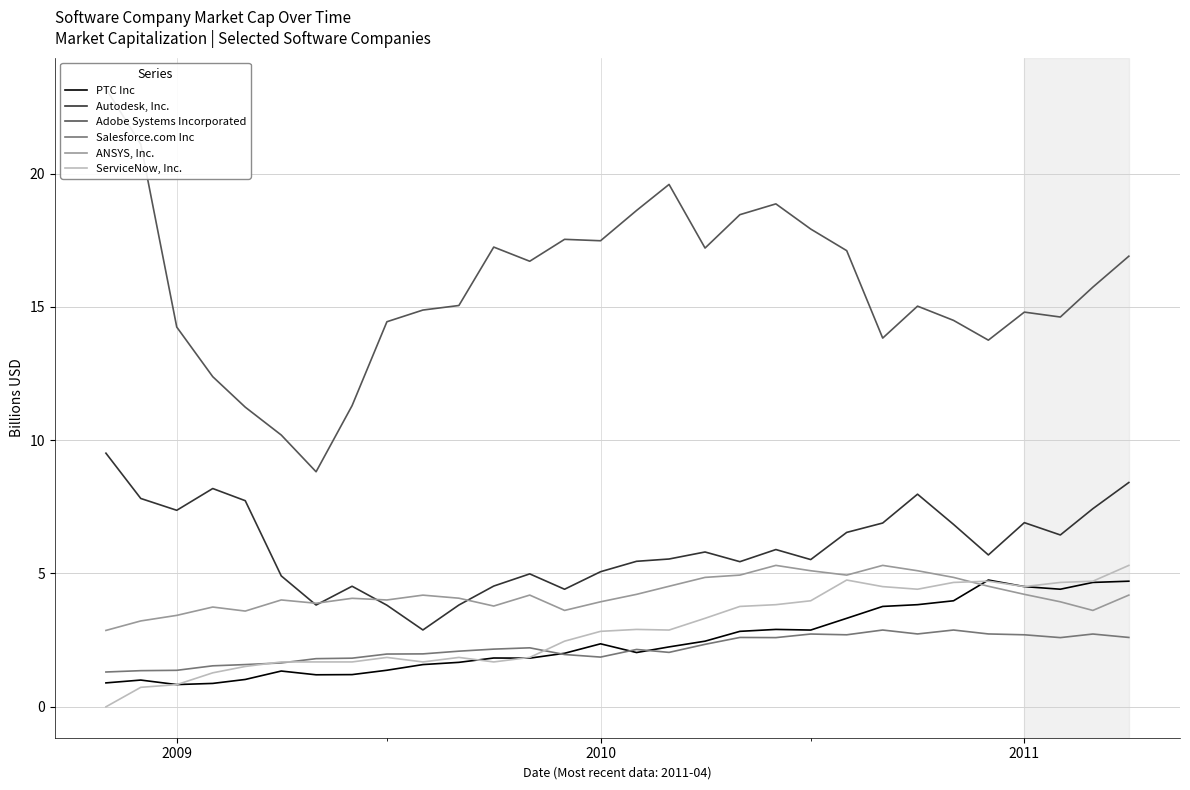

How many distinct data groups are displayed?

6